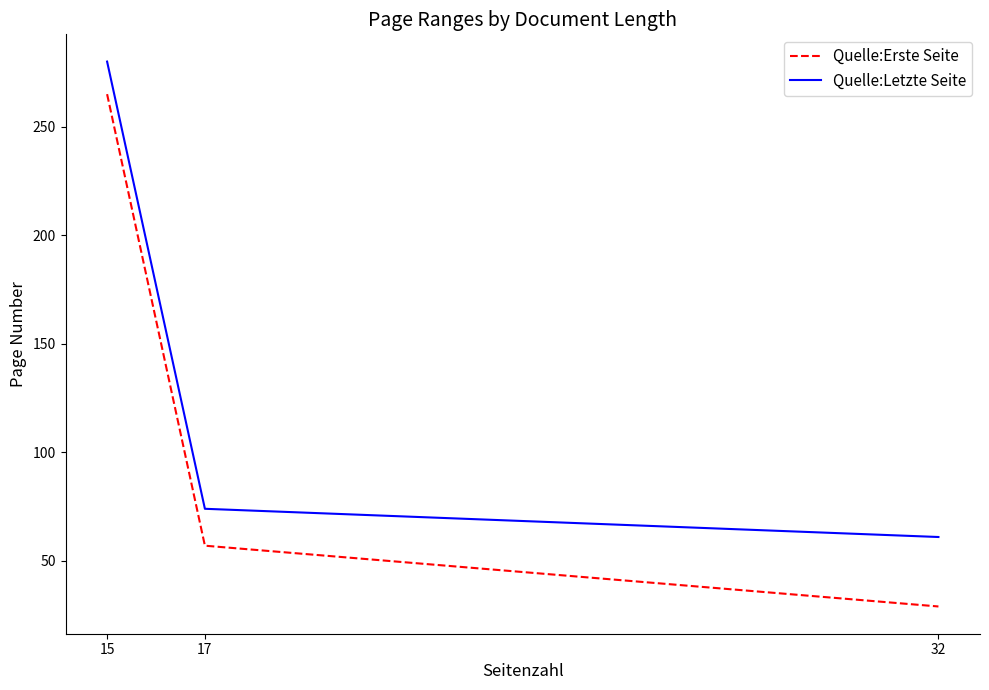

How many distinct data groups are displayed?

2